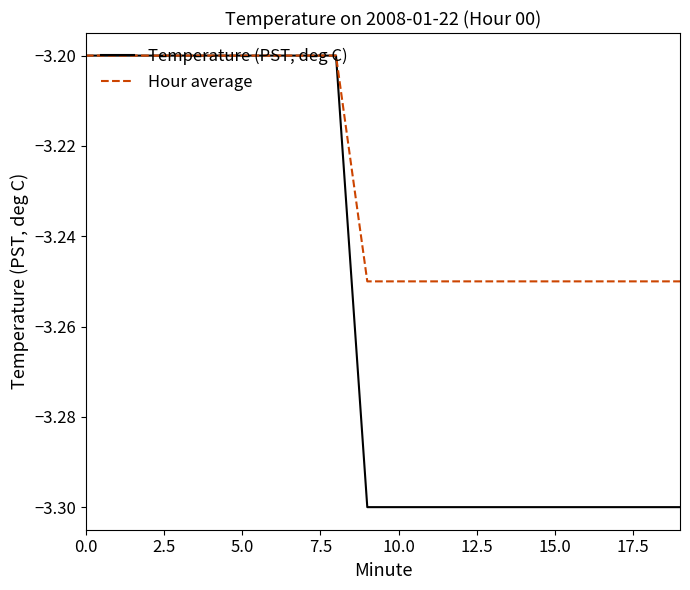

List the series in order of their overall mean, highest first.

Hour average, Temperature (PST, deg C)